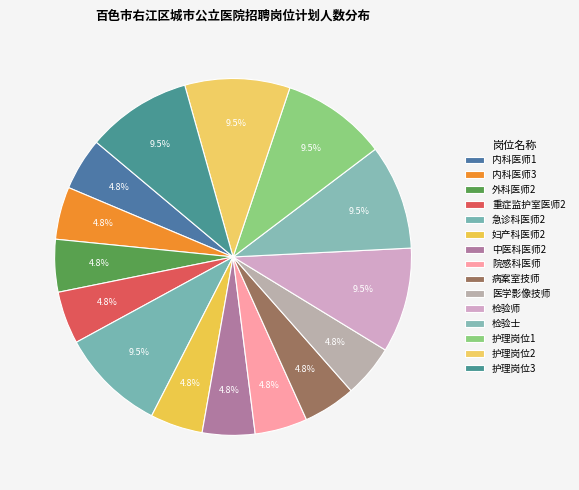

Does 妇产科医师2 account for over 50% of the chart?

No